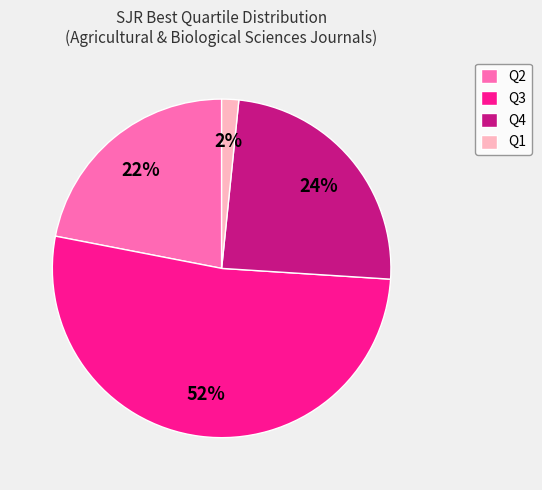

To the nearest percent, what portion does Q3 represent?

52%